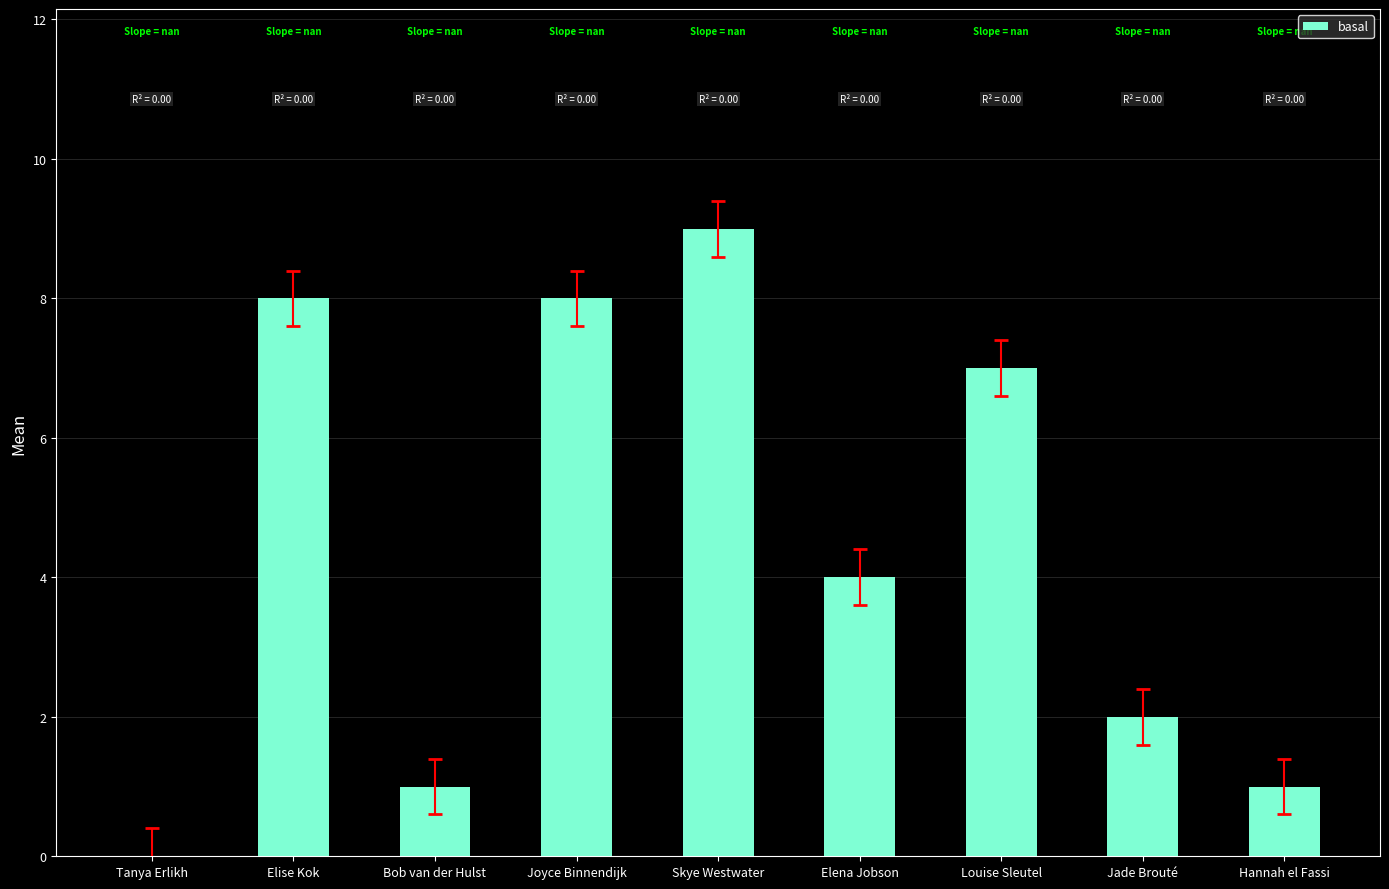

What value does the data have at Jade Brouté?

2